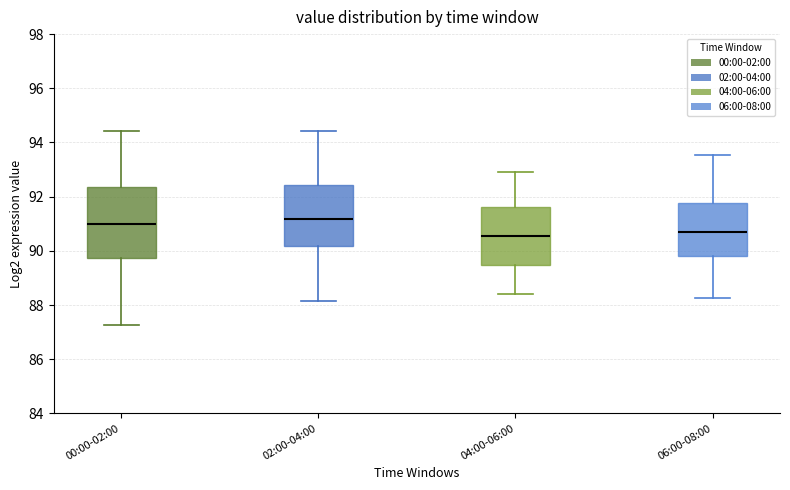

Which box is the tallest, from its lower edge to its upper edge?

00:00-02:00